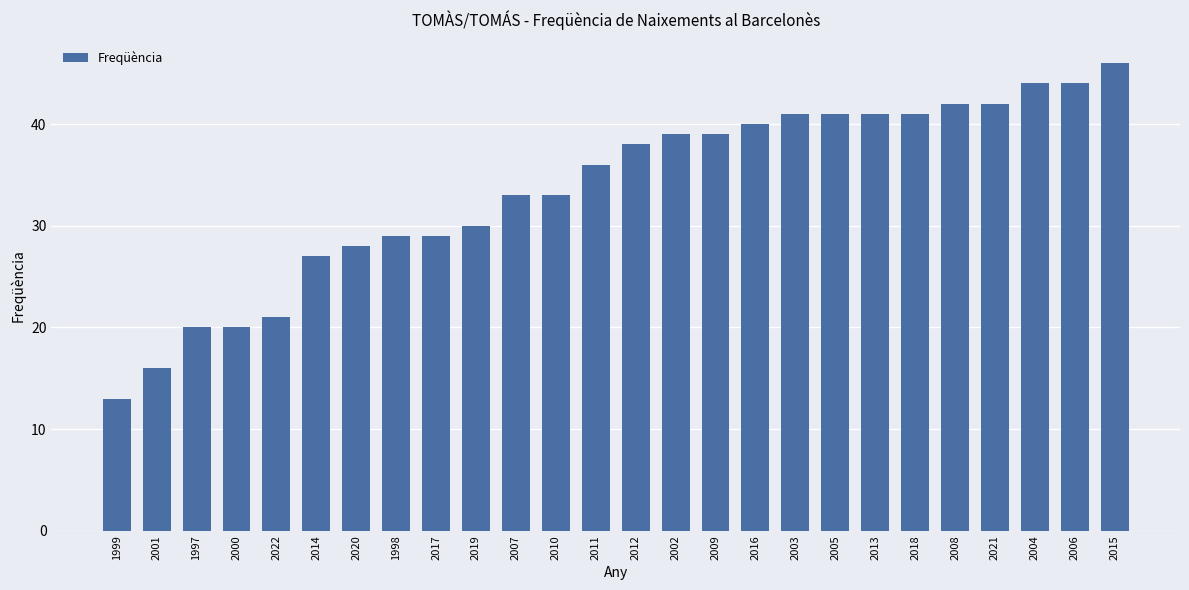

What is the approximate value at 2007, to the nearest 5?

35